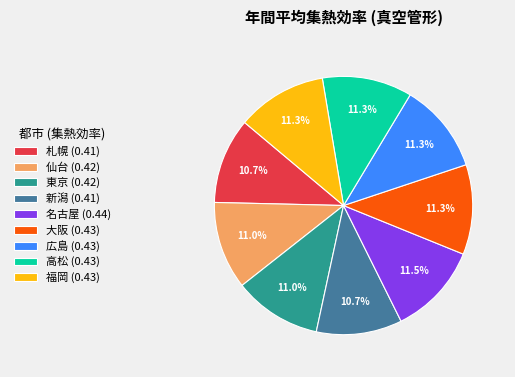

Do 広島 (0.43) and 名古屋 (0.44) together represent more than half of the pie?

No